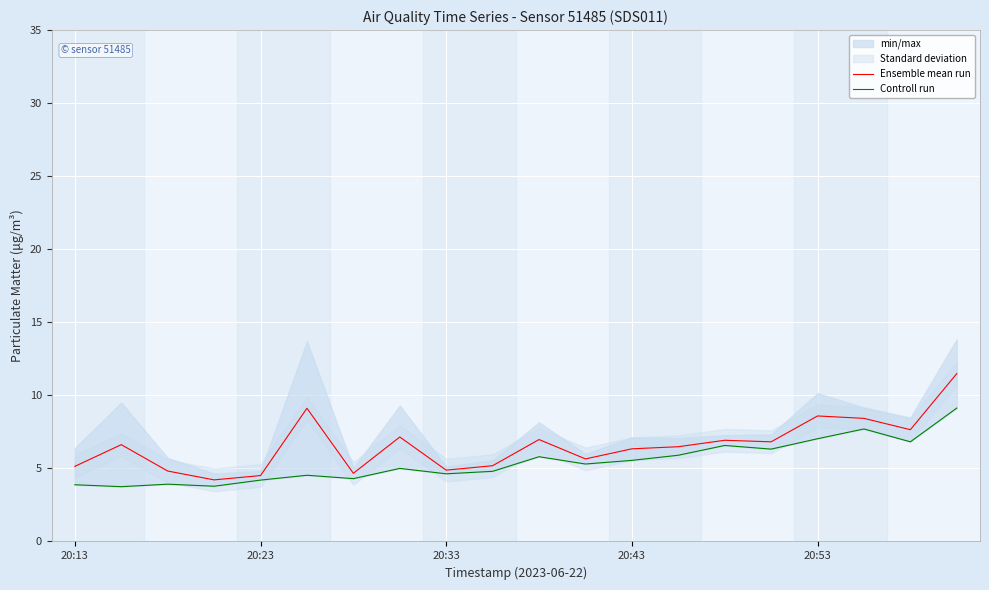

True or false: Ensemble mean run and Controll run intersect in this chart.

False